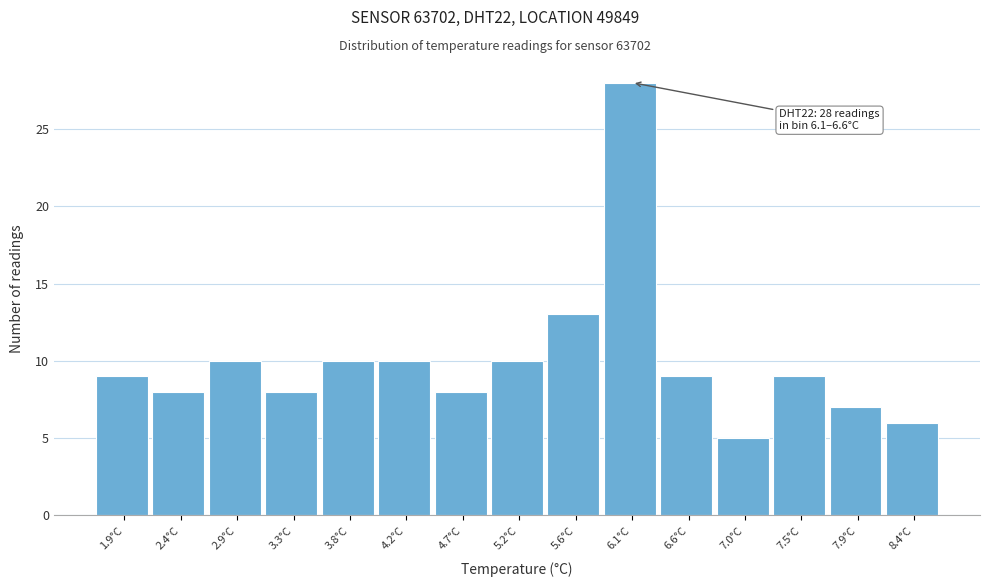

Reading left to right, what are all the values shown in this chart?

1.9°C=9	2.4°C=8	2.9°C=10	3.3°C=8	3.8°C=10	4.2°C=10	4.7°C=8	5.2°C=10	5.6°C=13	6.1°C=28	6.6°C=9	7.0°C=5	7.5°C=9	7.9°C=7	8.4°C=6